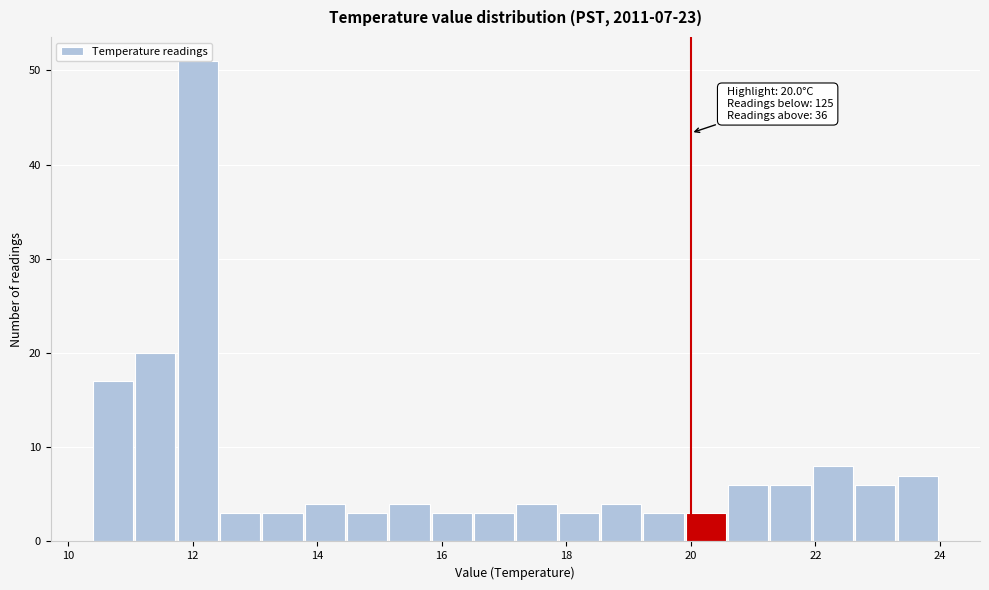

Read against the x-axis, roughly where is the centre of the tallest bar?

12.0